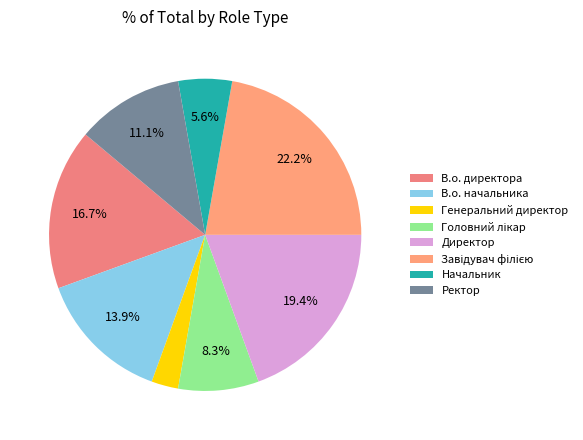

How many segments does this pie chart have?

8